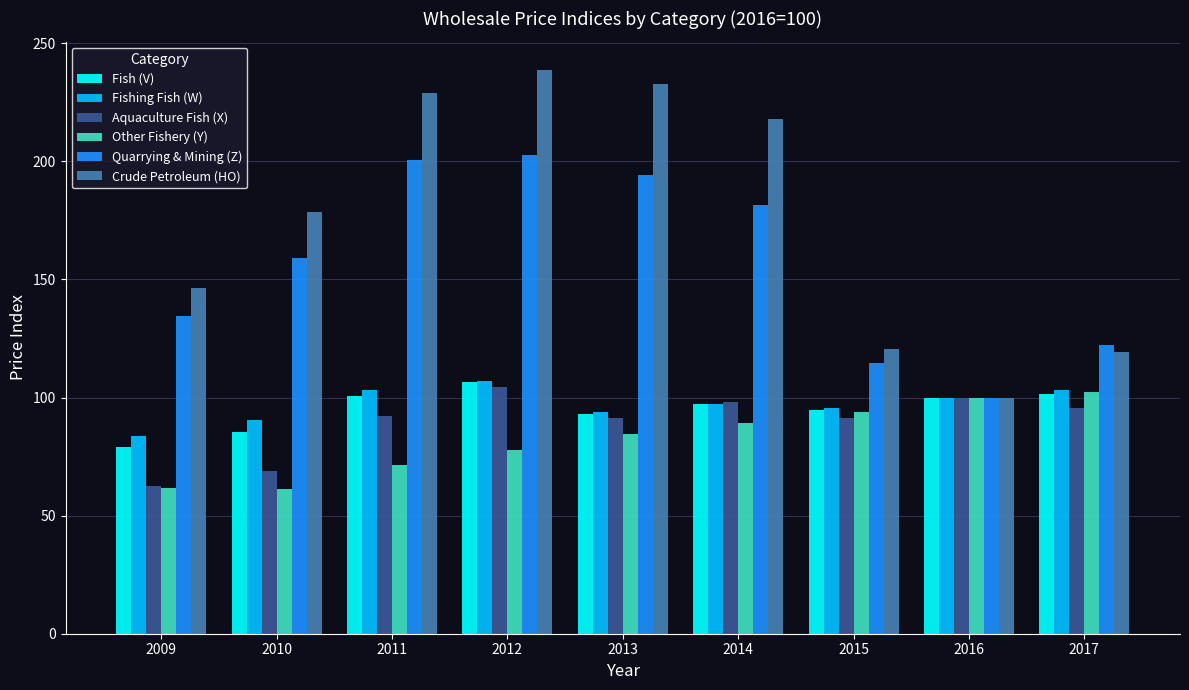

At which label does Other Fishery (Y) first exceed 84?

2013